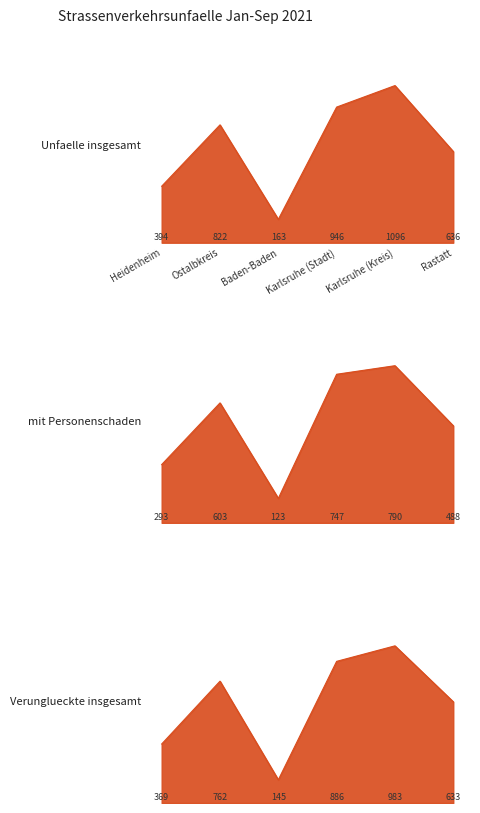

List the series in order of their peak value, highest first.

Unfaelle insgesamt, Verunglueckte insgesamt, mit Personenschaden